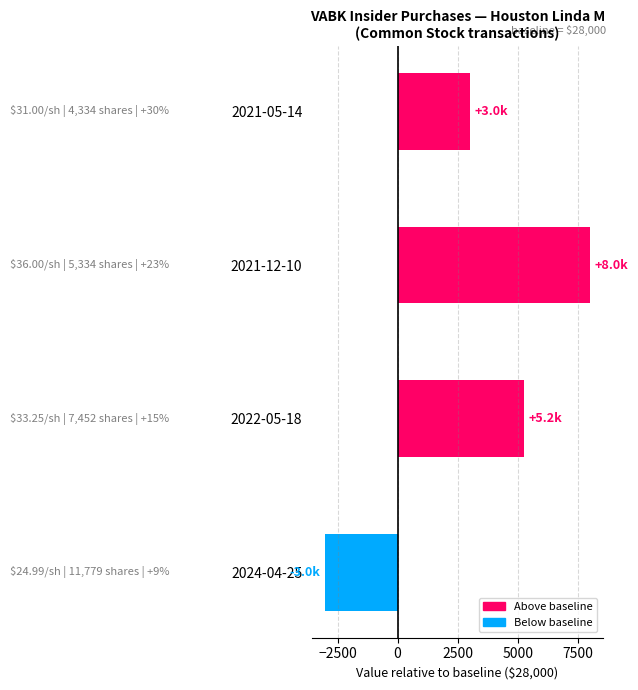

Count the values in the range 3000 to 8000.

3